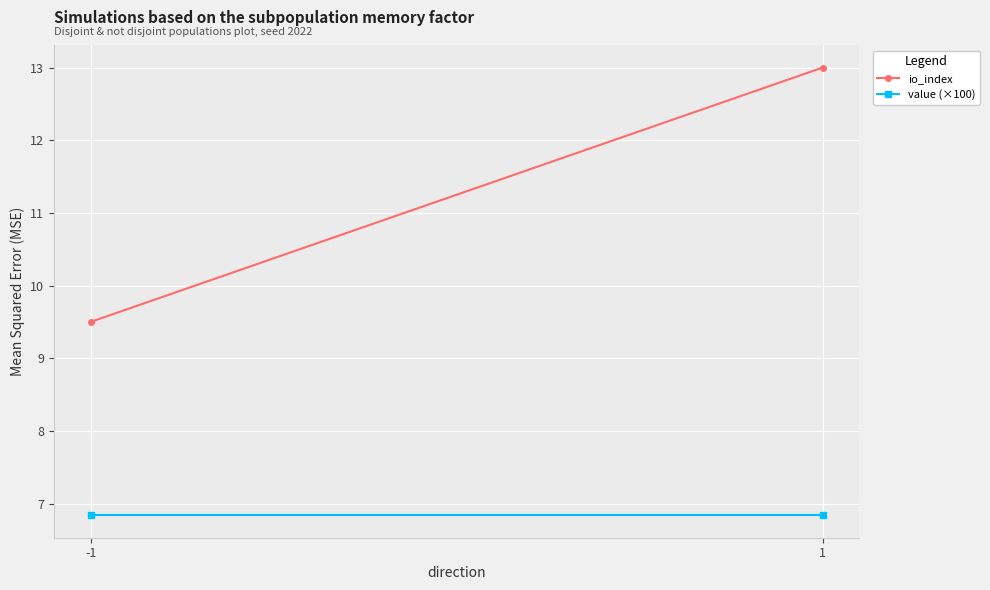

Rank the categories by value (×100) value from highest to lowest.

-1, 1